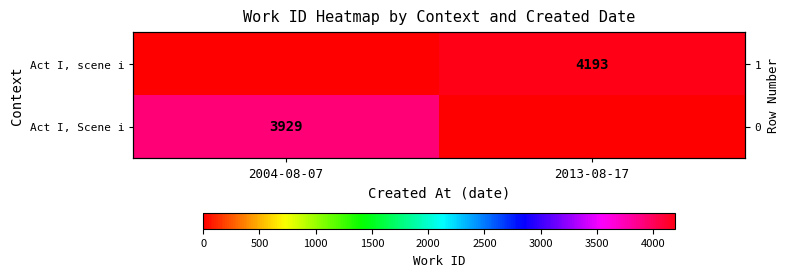

The value of Act I, Scene i at 2004-08-07 is 3929. True or false?

True